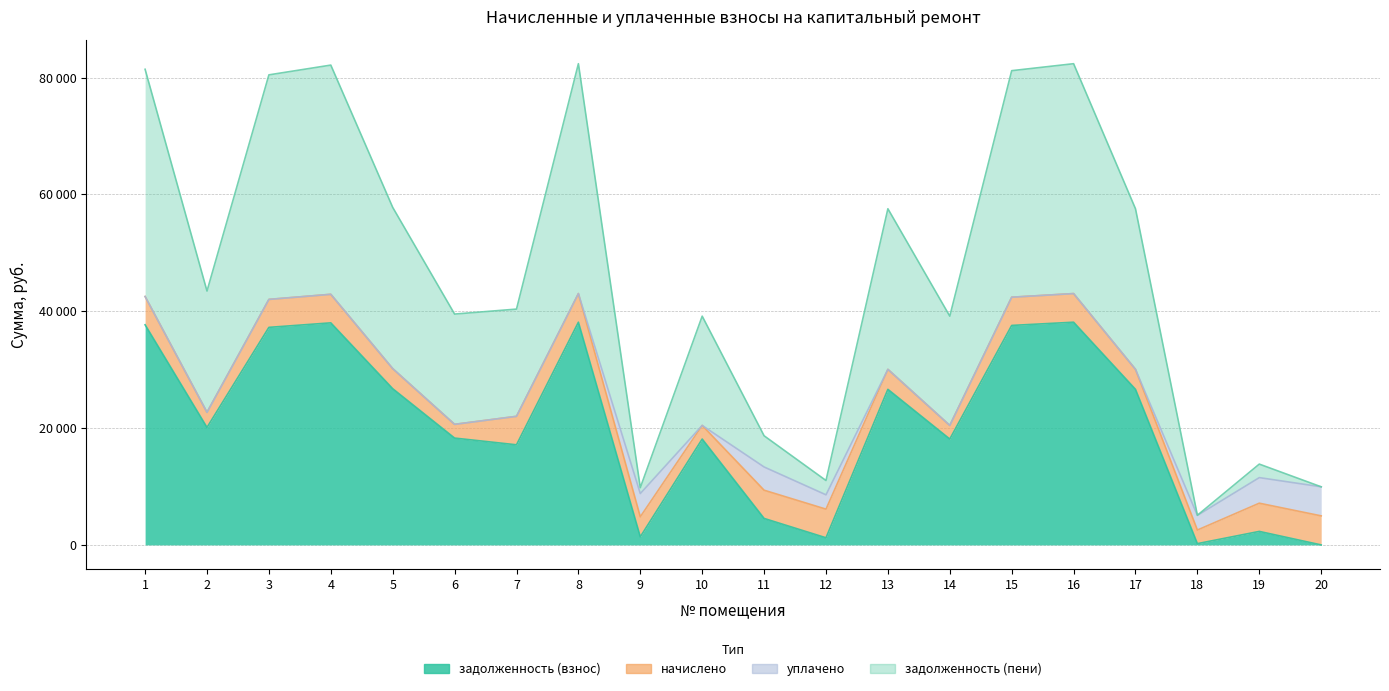

True or false: задолженность (пени) and задолженность (взнос) cross at least once.

False